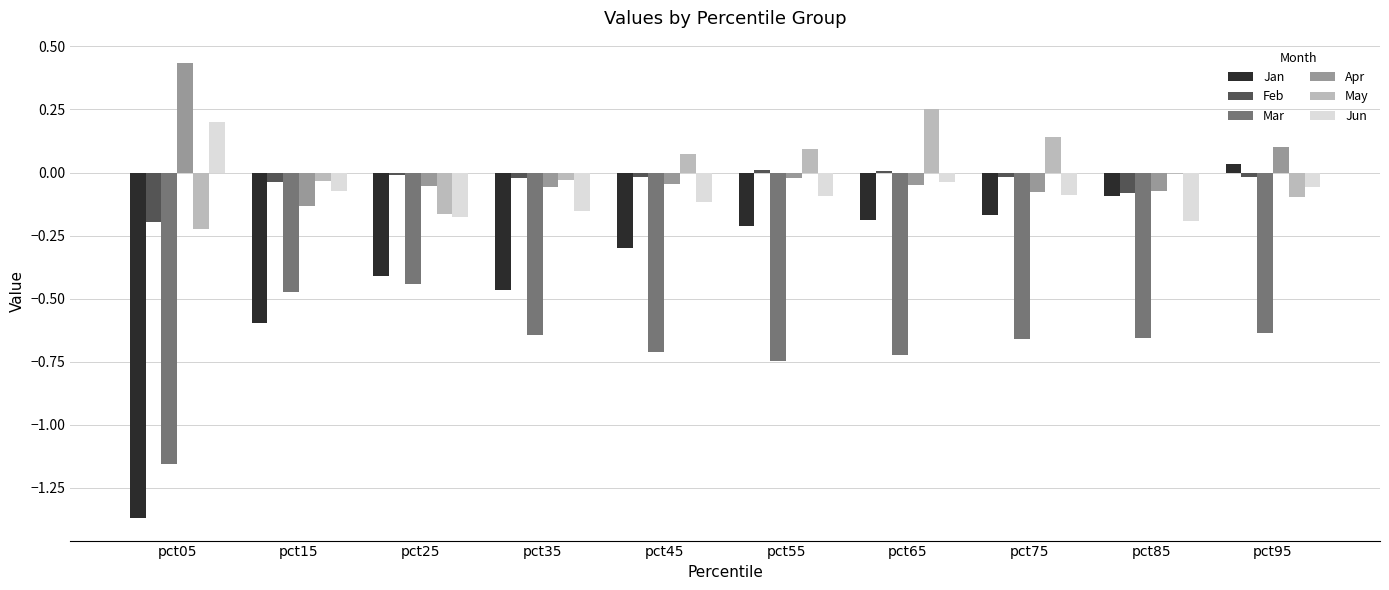

The value of Jan at pct65 is -0.3. True or false?

False